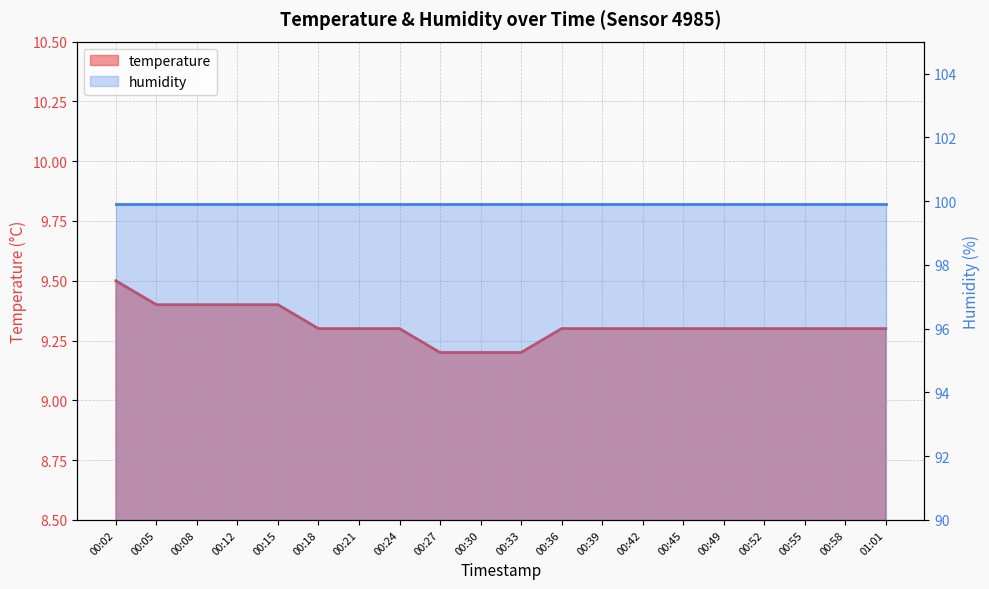

What is the change in value from 00:05 to 00:18?

-0.1